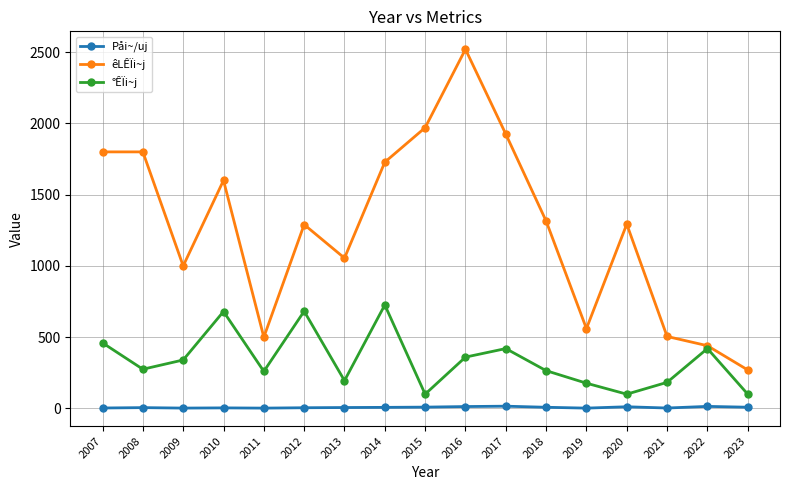

Which series changed the most between 2014 and 2018?

°ÊÏi~j